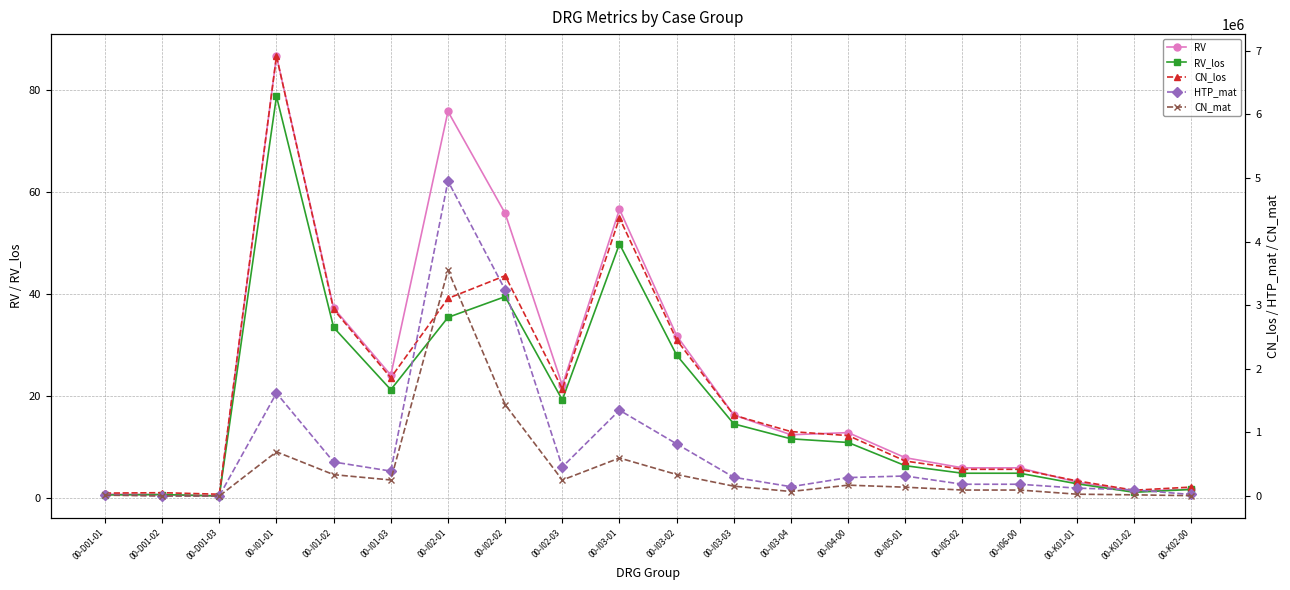

True or false: CN_mat has more than 0 interior local peaks.

True